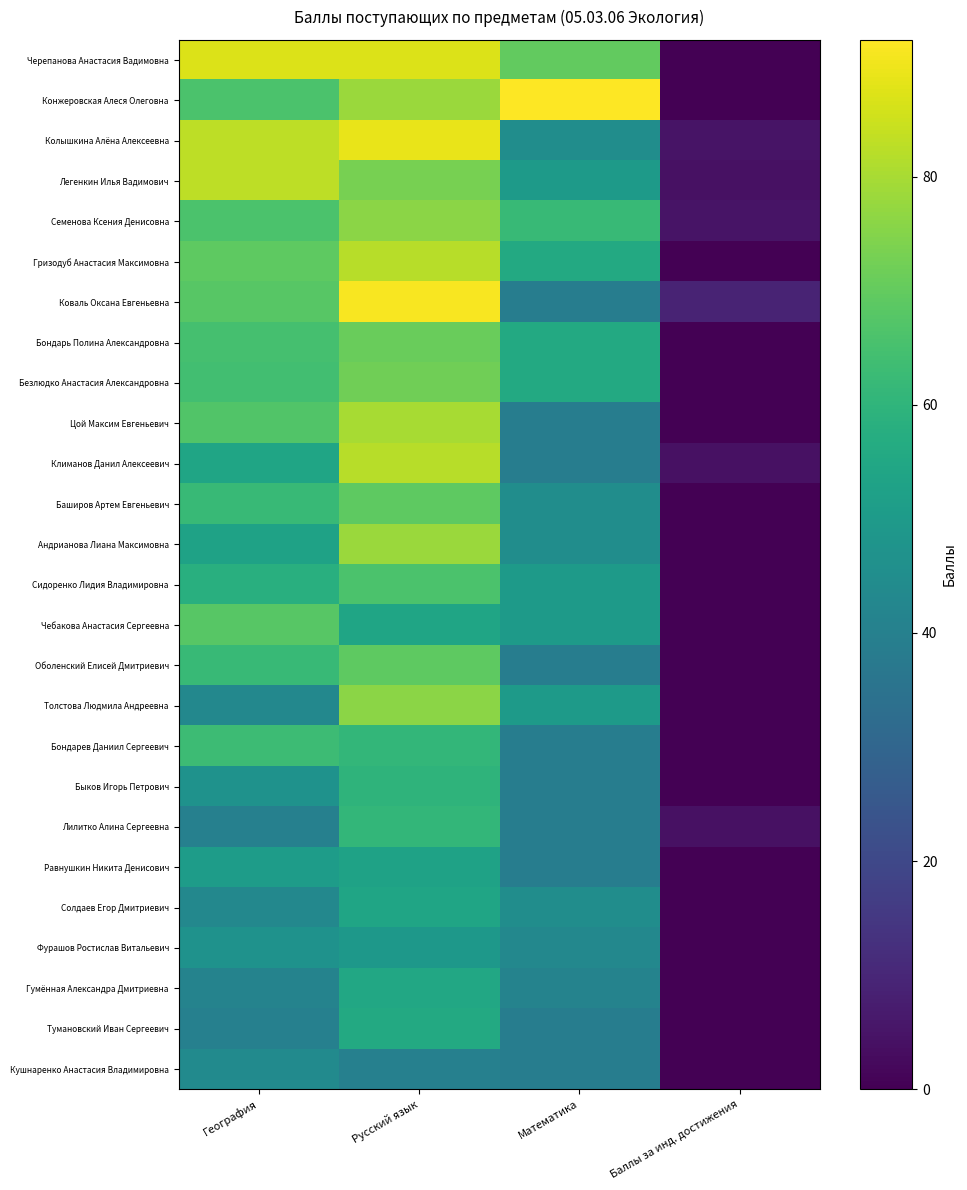

Reading left to right, extract all data points from this chart.

Черепанова Анастасия Вадимовна: География=87	Русский язык=87	Математика=70	Баллы за инд. достижения=0
Конжеровская Алеся Олеговна: География=66	Русский язык=78	Математика=92	Баллы за инд. достижения=0
Колышкина Алёна Алексеевна: География=83	Русский язык=89	Математика=45	Баллы за инд. достижения=5
Легенкин Илья Вадимович: География=83	Русский язык=73	Математика=50	Баллы за инд. достижения=4
Семенова Ксения Денисовна: География=66	Русский язык=76	Математика=62	Баллы за инд. достижения=5
Гризодуб Анастасия Максимовна: География=69	Русский язык=82	Математика=56	Баллы за инд. достижения=0
Коваль Оксана Евгеньевна: География=68	Русский язык=91	Математика=39	Баллы за инд. достижения=9
Бондарь Полина Александровна: География=65	Русский язык=71	Математика=56	Баллы за инд. достижения=0
Безлюдко Анастасия Александровна: География=64	Русский язык=72	Математика=56	Баллы за инд. достижения=0
Цой Максим Евгеньевич: География=67	Русский язык=80	Математика=39	Баллы за инд. достижения=0
Климанов Данил Алексеевич: География=54	Русский язык=82	Математика=39	Баллы за инд. достижения=4
Баширов Артем Евгеньевич: География=62	Русский язык=69	Математика=45	Баллы за инд. достижения=0
Андрианова Лиана Максимовна: География=53	Русский язык=78	Математика=45	Баллы за инд. достижения=0
Сидоренко Лидия Владимировна: География=58	Русский язык=66	Математика=50	Баллы за инд. достижения=0
Чебакова Анастасия Сергеевна: География=68	Русский язык=54	Математика=50	Баллы за инд. достижения=0
Оболенский Елисей Дмитриевич: География=62	Русский язык=69	Математика=39	Баллы за инд. достижения=0
Толстова Людмила Андреевна: География=43	Русский язык=76	Математика=50	Баллы за инд. достижения=0
Бондарев Даниил Сергеевич: География=63	Русский язык=61	Математика=39	Баллы за инд. достижения=0
Быков Игорь Петрович: География=47	Русский язык=60	Математика=39	Баллы за инд. достижения=0
Лилитко Алина Сергеевна: География=40	Русский язык=61	Математика=39	Баллы за инд. достижения=4
Равнушкин Никита Денисович: География=51	Русский язык=53	Математика=39	Баллы за инд. достижения=0
Солдаев Егор Дмитриевич: География=43	Русский язык=54	Математика=45	Баллы за инд. достижения=0
Фурашов Ростислав Витальевич: География=47	Русский язык=49	Математика=43	Баллы за инд. достижения=0
Гумённая Александра Дмитриевна: География=41	Русский язык=55	Математика=41	Баллы за инд. достижения=0
Тумановский Иван Сергеевич: География=40	Русский язык=56	Математика=39	Баллы за инд. достижения=0
Кушнаренко Анастасия Владимировна: География=44	Русский язык=40	Математика=39	Баллы за инд. достижения=0